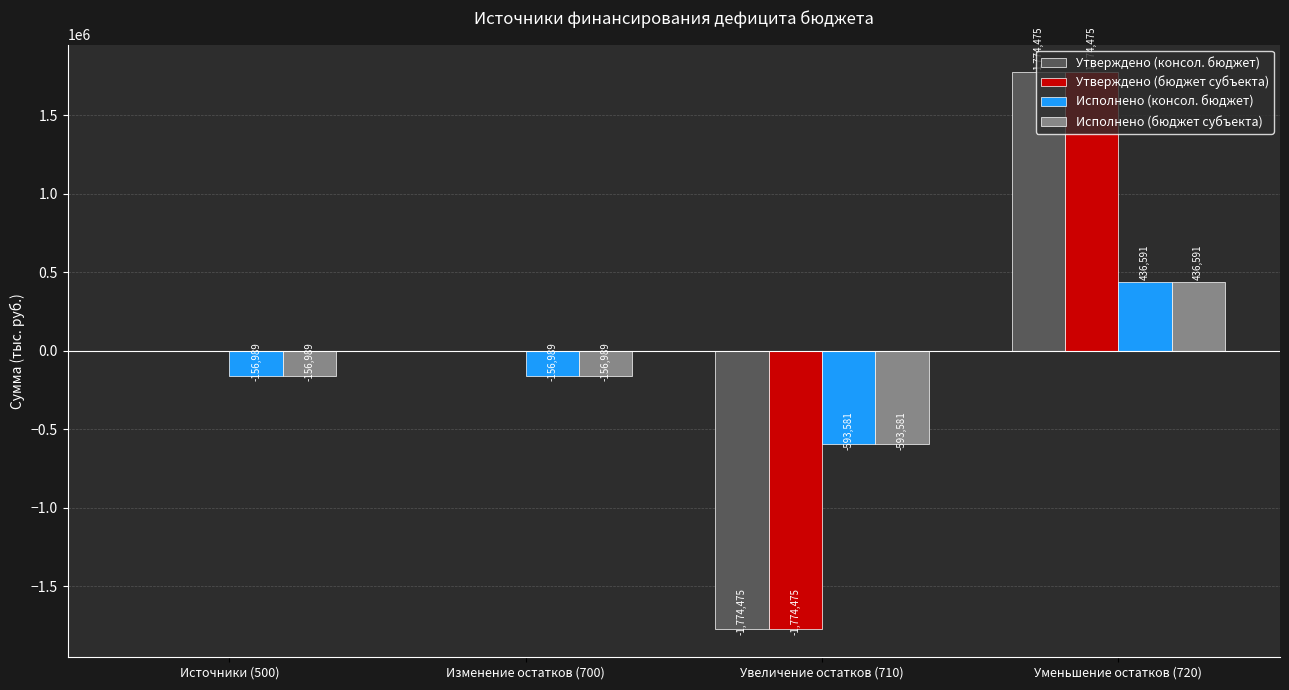

What is the total value across all series at Уменьшение остатков (720)?

4422132.9